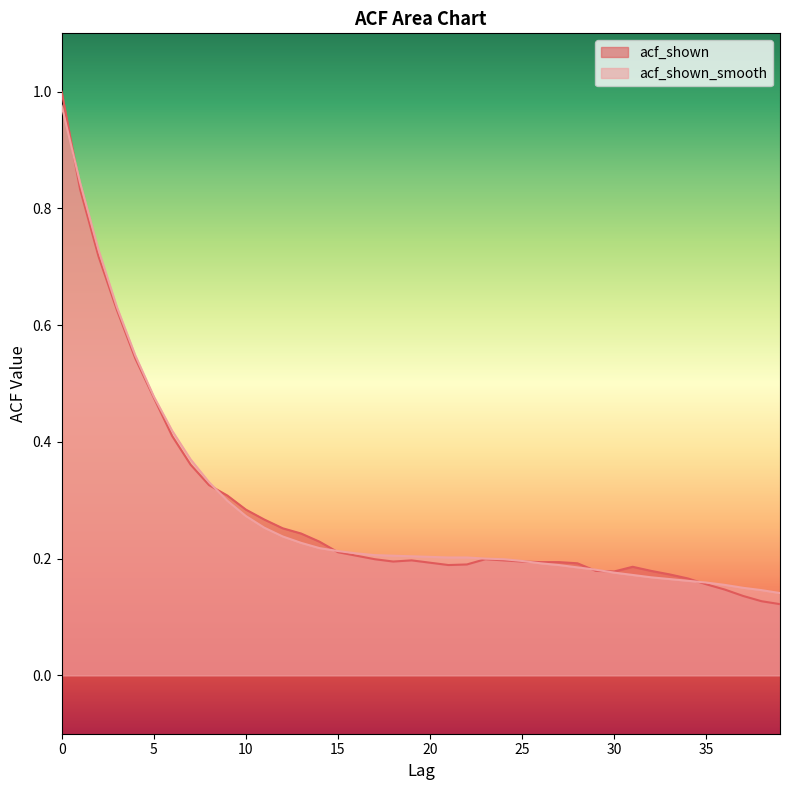

List the series in order of their overall mean, lowest first.

acf_shown, acf_shown_smooth